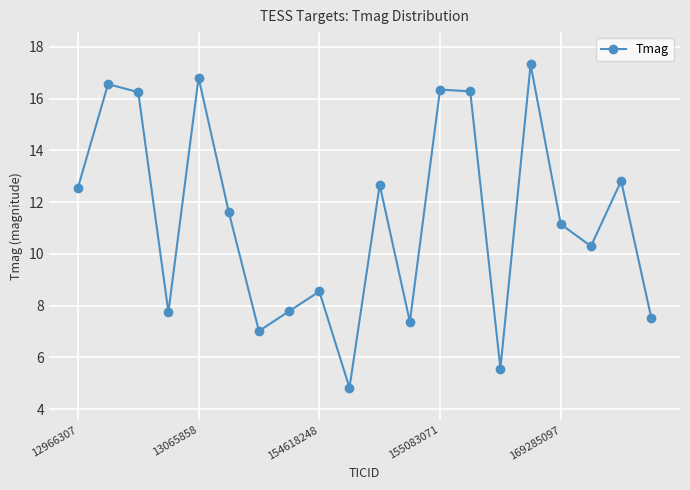

How many categories are shown in the chart?

20